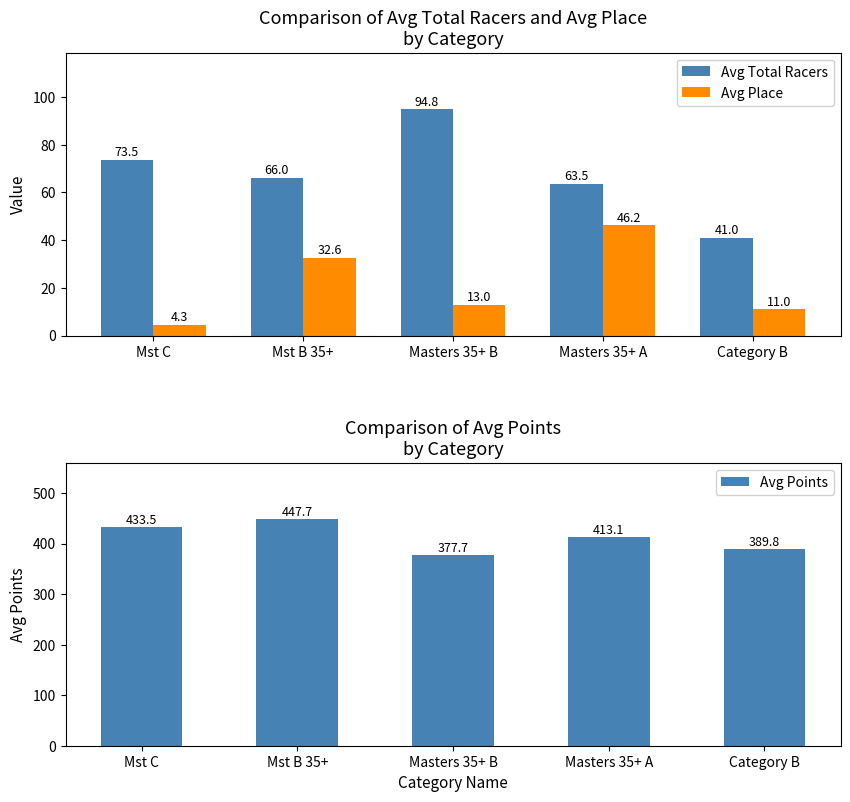

Which series has the widest spread of values?

Avg Points